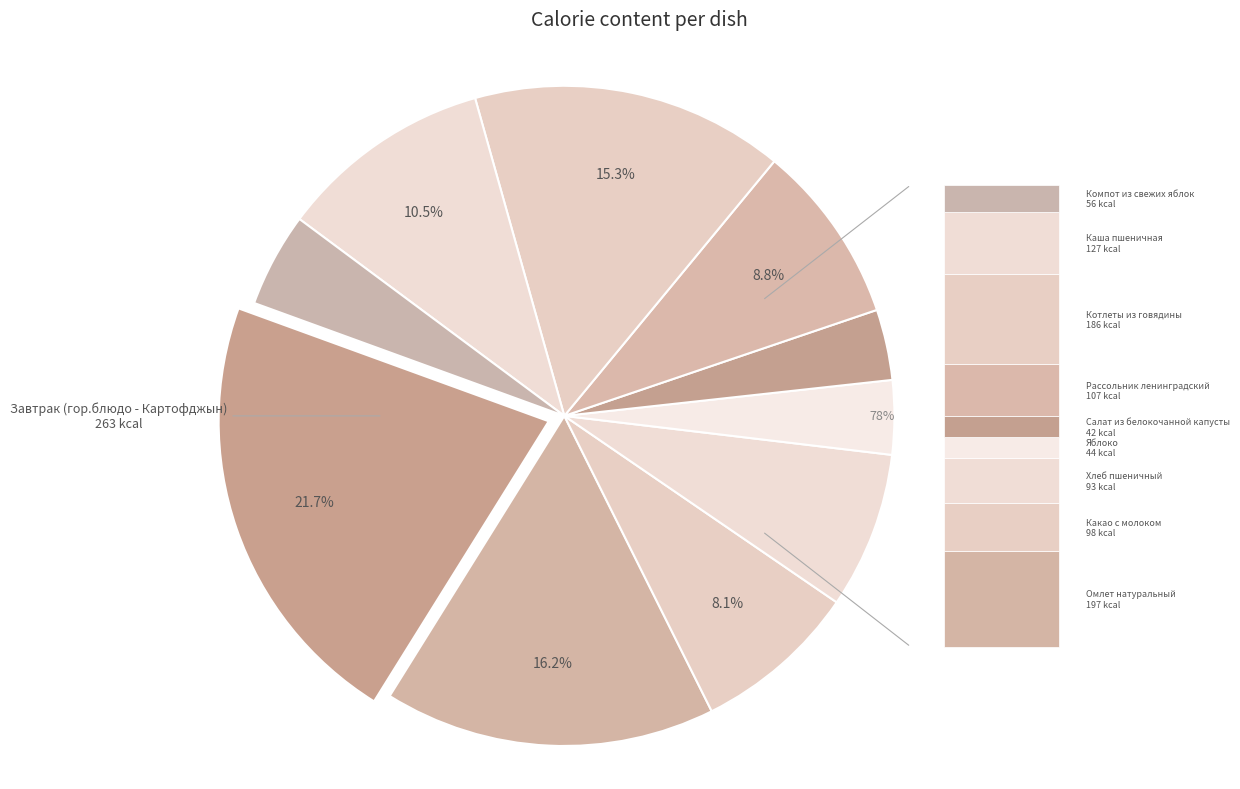

What portion of the pie excludes Котлеты из говядины?

84.7%